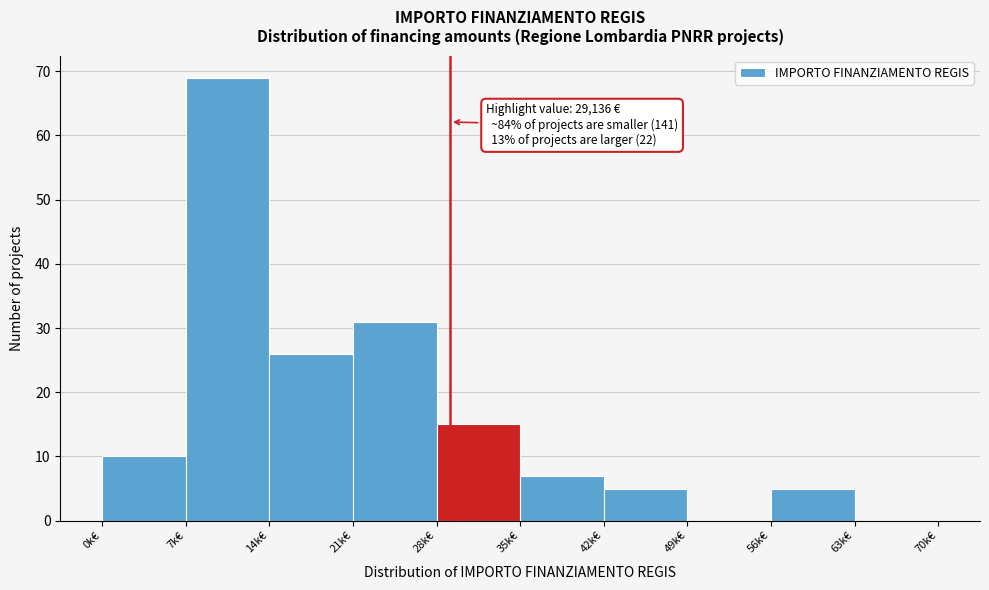

Reading left to right, what are all the values shown in this chart?

0k€=10	7k€=69	14k€=26	21k€=31	28k€=15	35k€=7	42k€=5	49k€=0	56k€=5	63k€=0